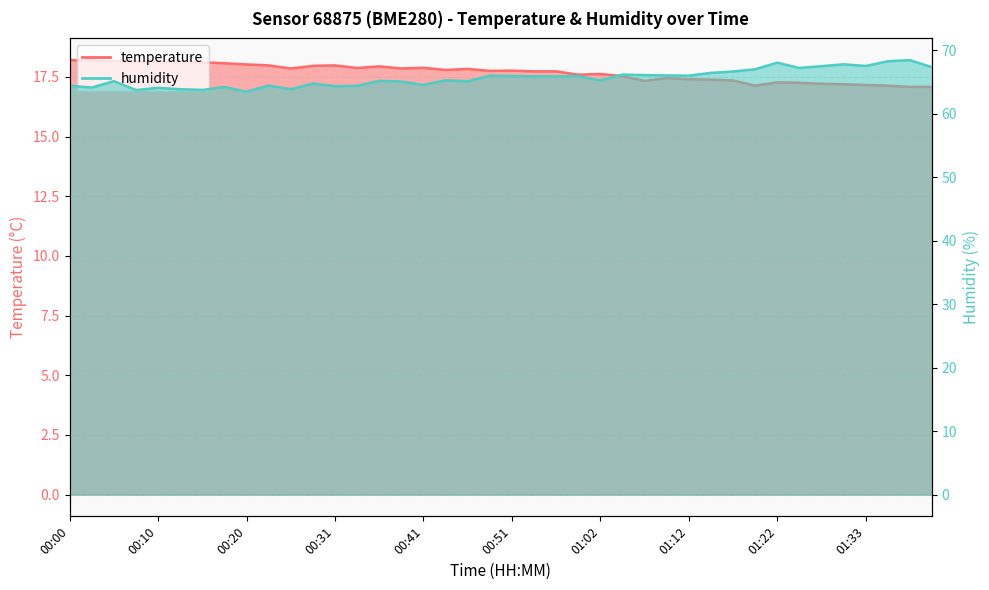

At which label does temperature reach its minimum?

01:38